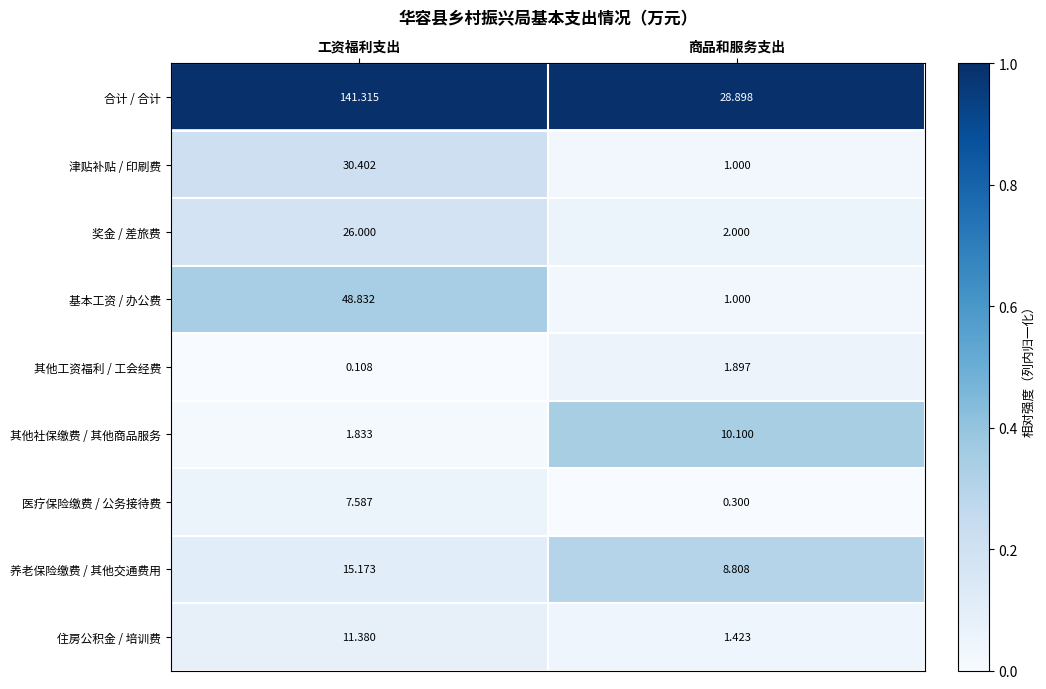

List the series in order of their peak value, lowest first.

其他工资福利 / 工会经费, 医疗保险缴费 / 公务接待费, 其他社保缴费 / 其他商品服务, 住房公积金 / 培训费, 养老保险缴费 / 其他交通费用, 奖金 / 差旅费, 津贴补贴 / 印刷费, 基本工资 / 办公费, 合计 / 合计